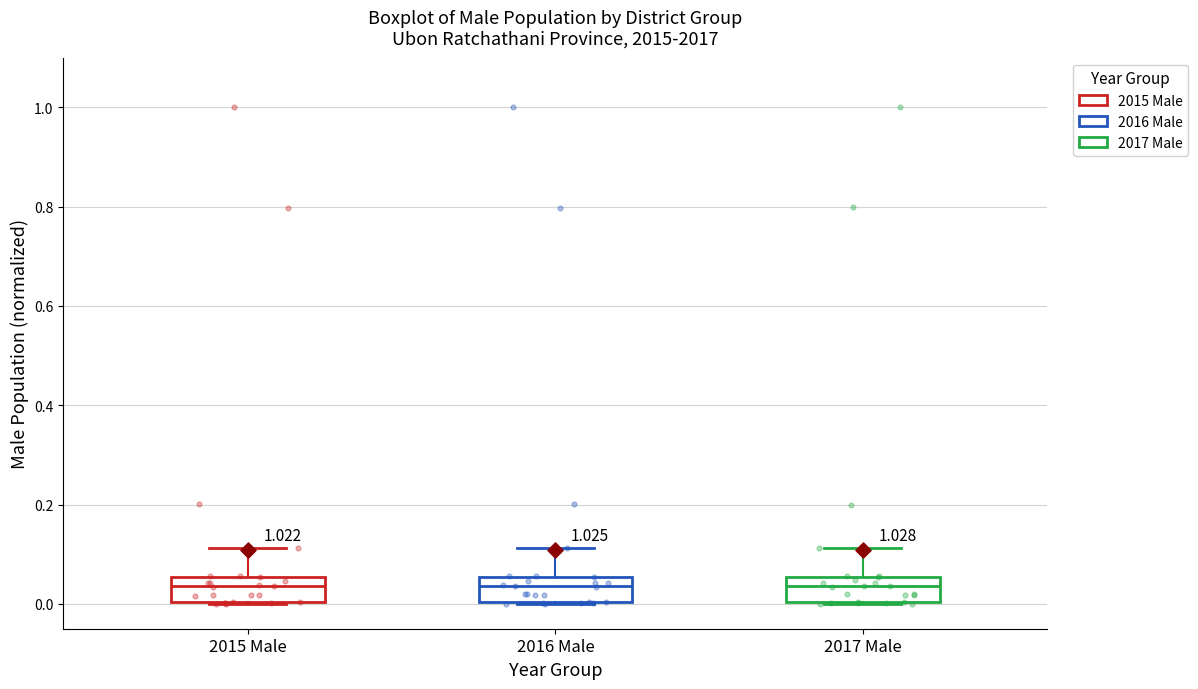

Reading left to right, transcribe this box plot: for each box, give where its median line is, the range the box spans, and where its two whiskers end, as read against the y-axis. The values are not printed on the chart, so give them approximately, as read against the axis.

2015 Male: median 0.04, box 0.00 to 0.06, whiskers 0.00 to 0.12
2016 Male: median 0.04, box 0.00 to 0.06, whiskers 0.00 to 0.12
2017 Male: median 0.04, box 0.00 to 0.06, whiskers 0.00 to 0.12